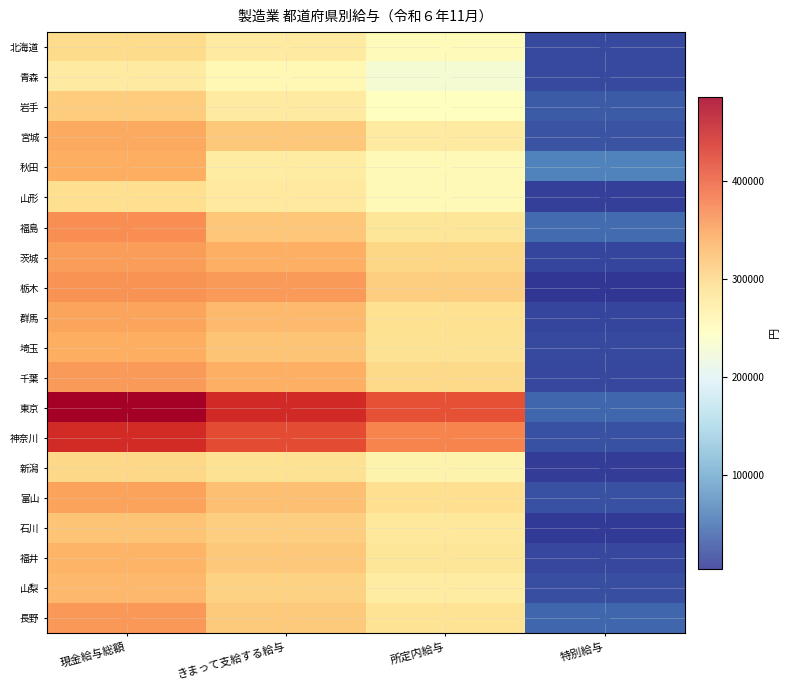

At which category does the chart reach its peak across all series?

現金給与総額